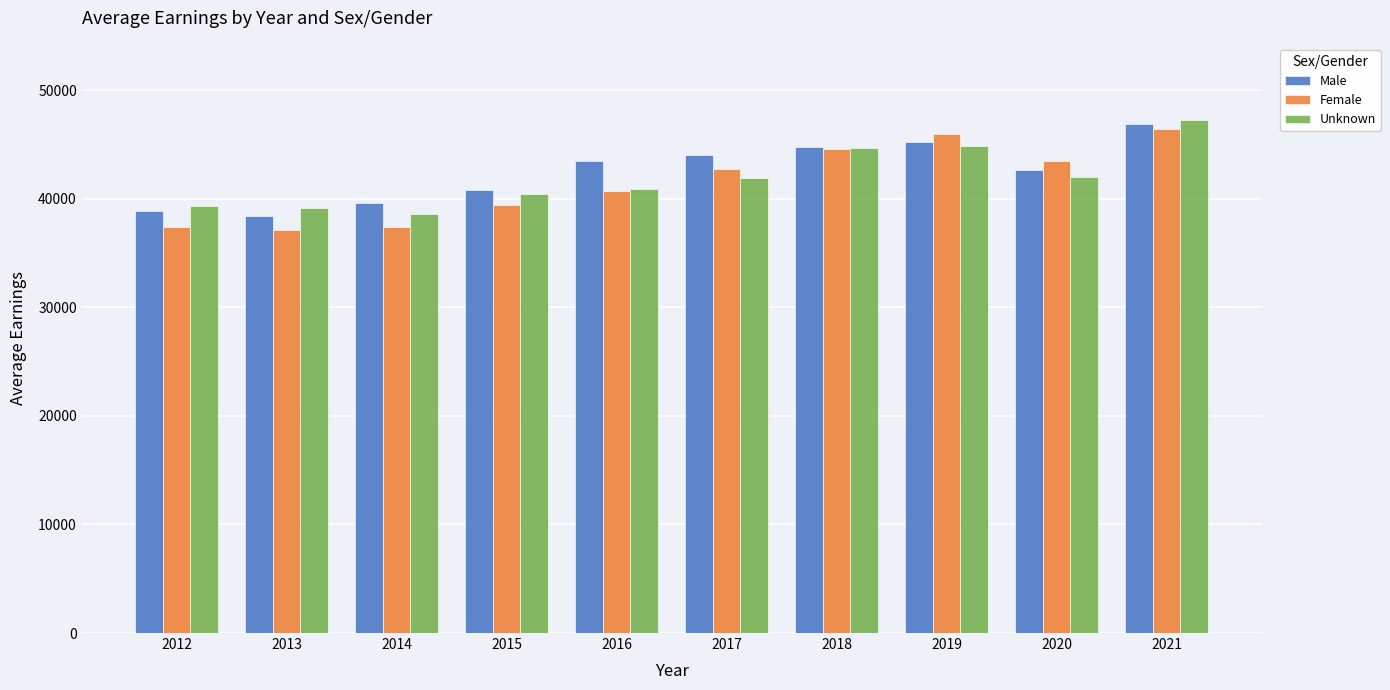

The Male series shows 38925.1 at 2012. True or false?

True